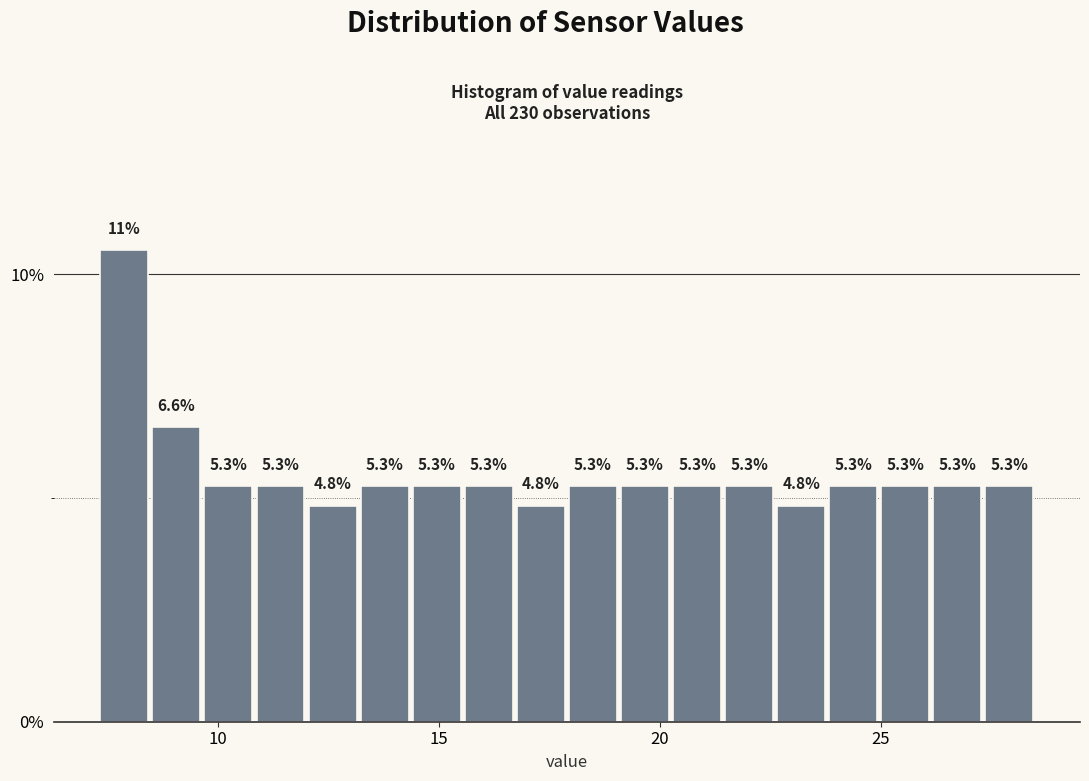

Read against the x-axis, roughly where is the centre of the tallest bar?

8.0